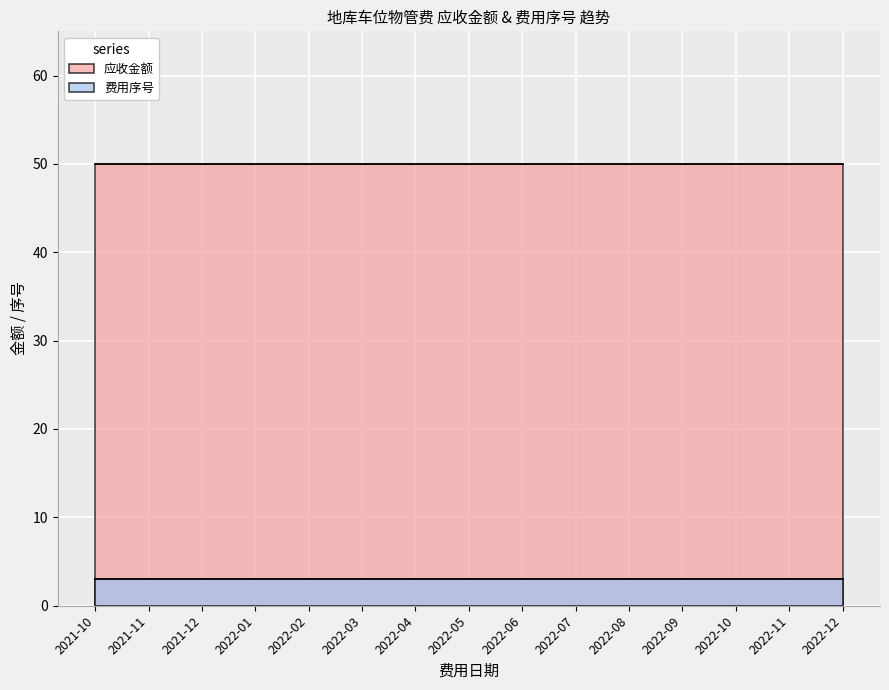

True or false: 应收金额 and 费用序号 intersect in this chart.

False